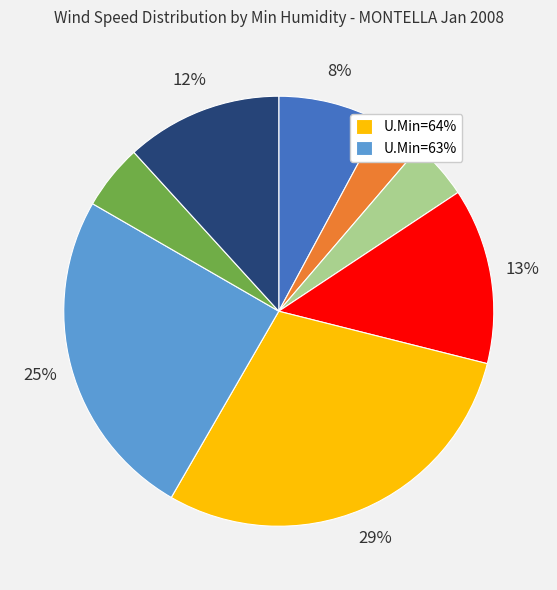

Is there any slice that represents more than half of the pie?

No